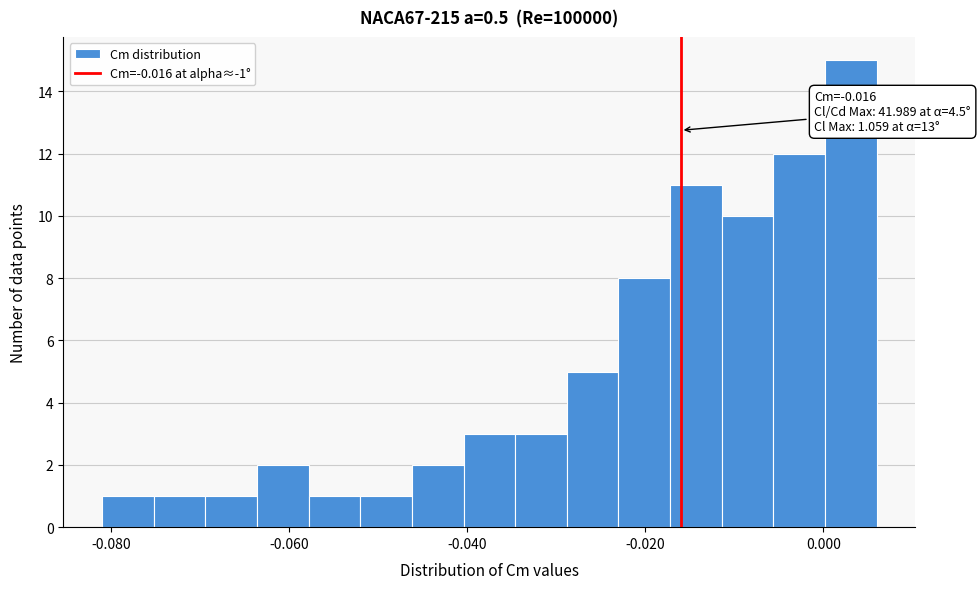

Read against the x-axis, roughly where is the centre of the tallest bar?

0.004